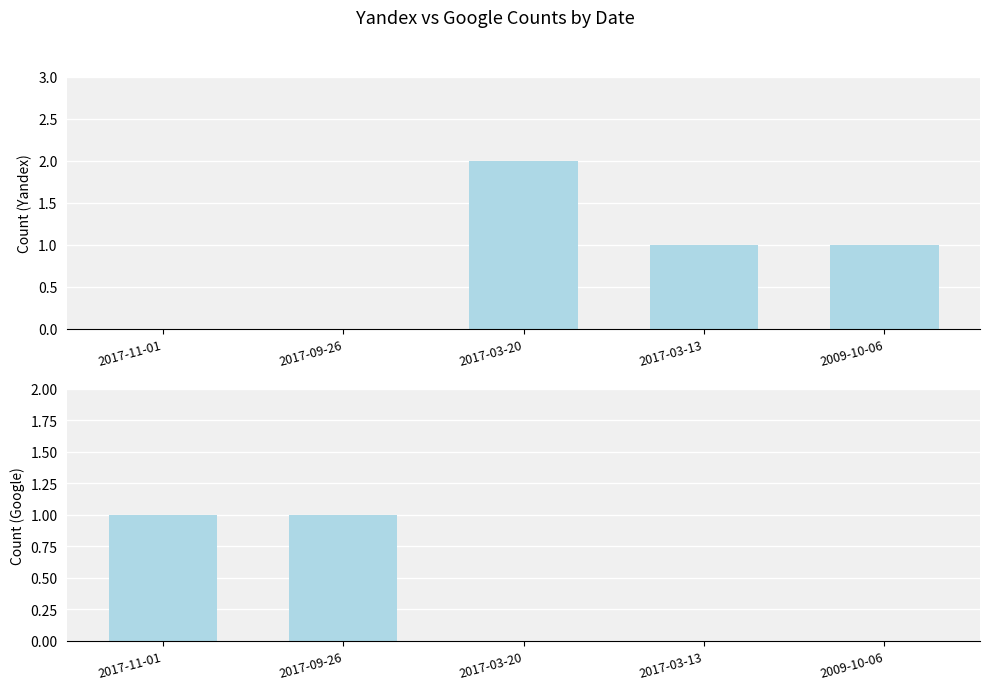

List the series in order of their overall mean, lowest first.

Google, Yandex